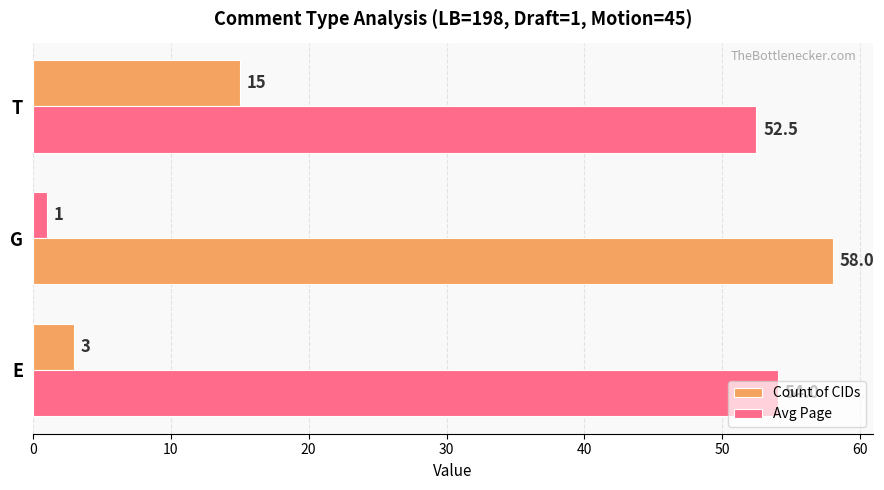

How many data points in Avg Page are less than 54?

1